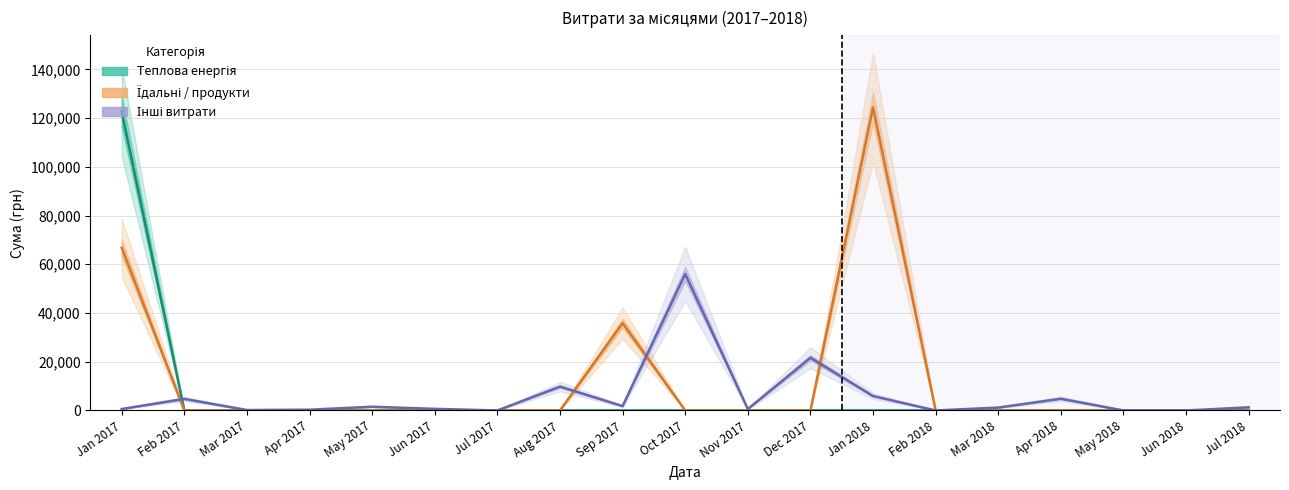

How many data points in Інші витрати are less than 1184?

9